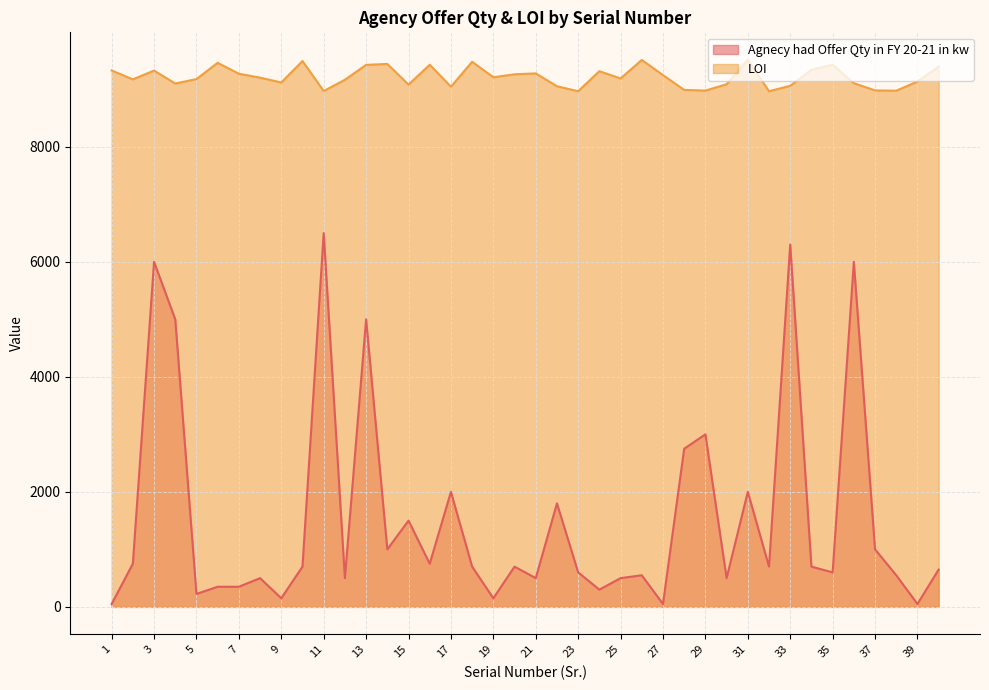

At which category does the chart reach its minimum across all series?

1